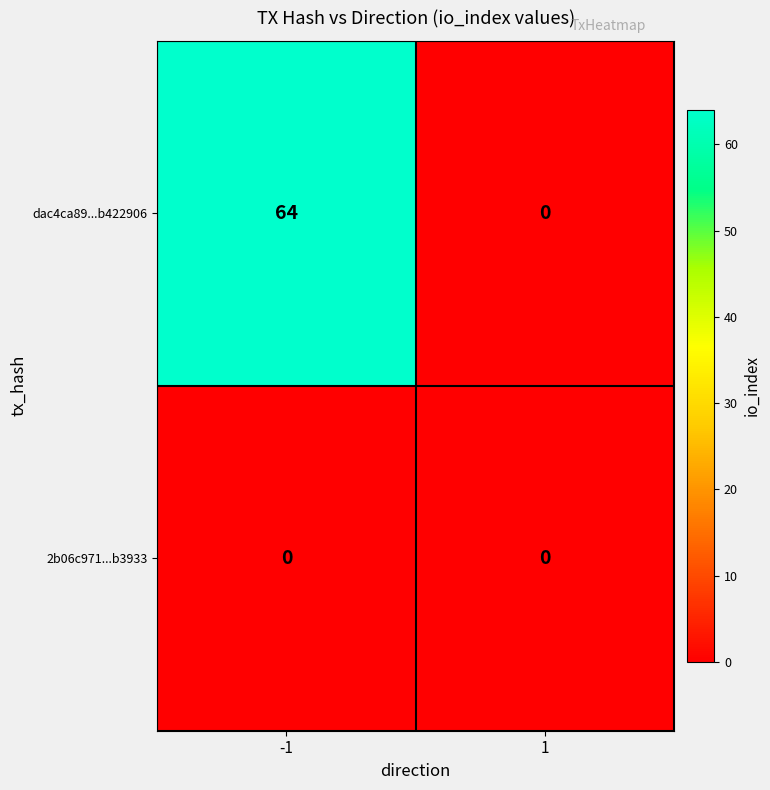

What is the maximum value for dac4ca89...b422906?

64